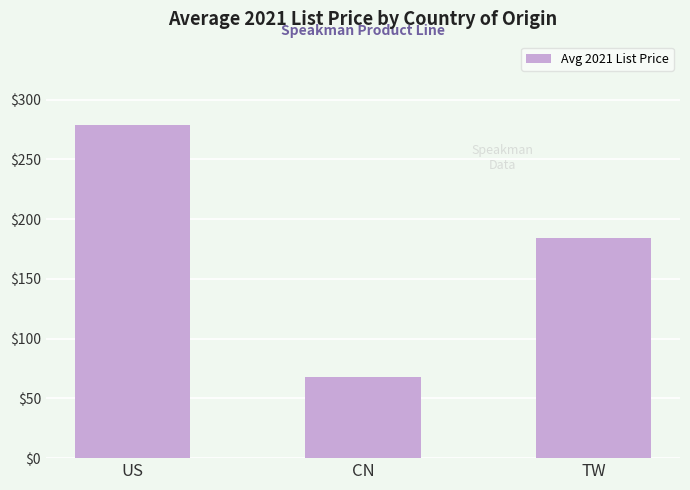

Reading left to right, list all the values displayed in this chart.

US=278.8	CN=67.9	TW=184.6